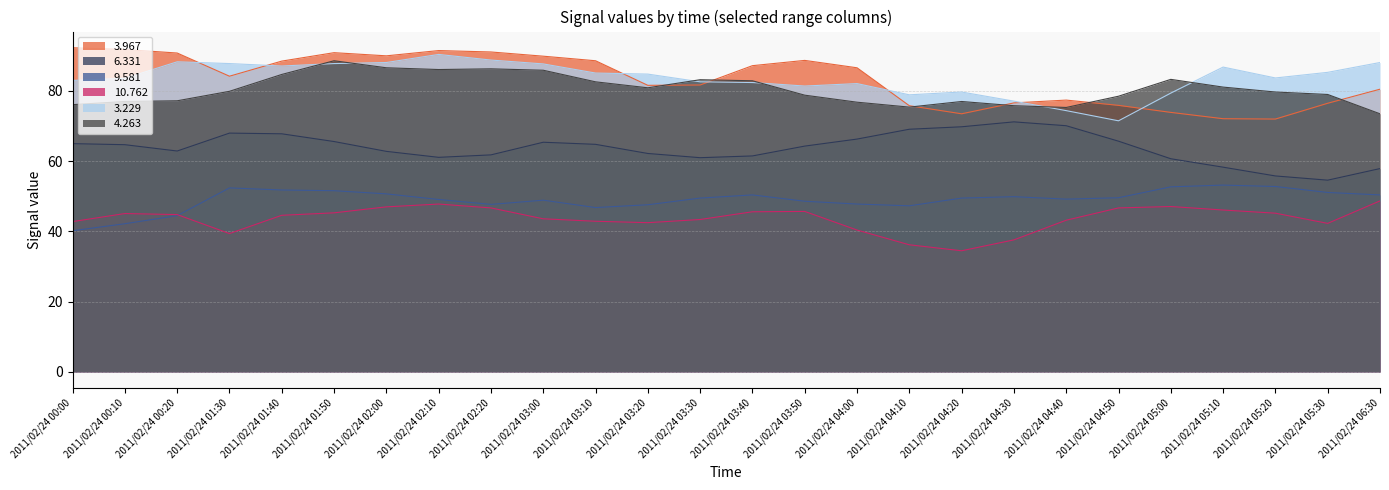

The 9.581 series shows 52.4 at 2011/02/24 01:30. True or false?

True